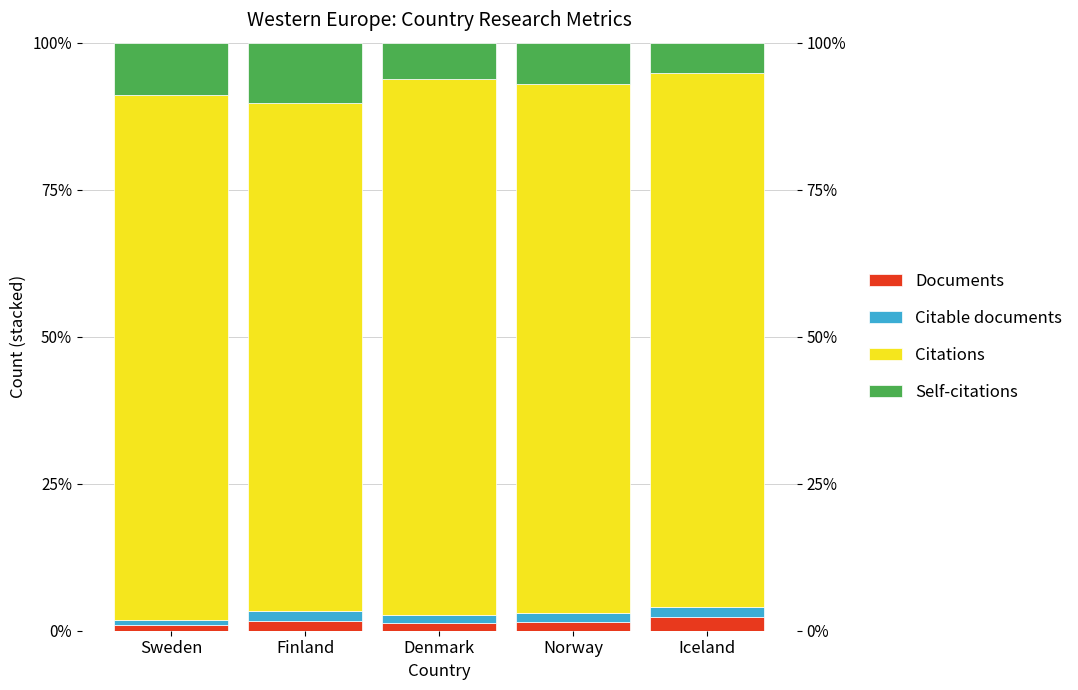

Which series changed the most between Finland and Denmark?

Citations